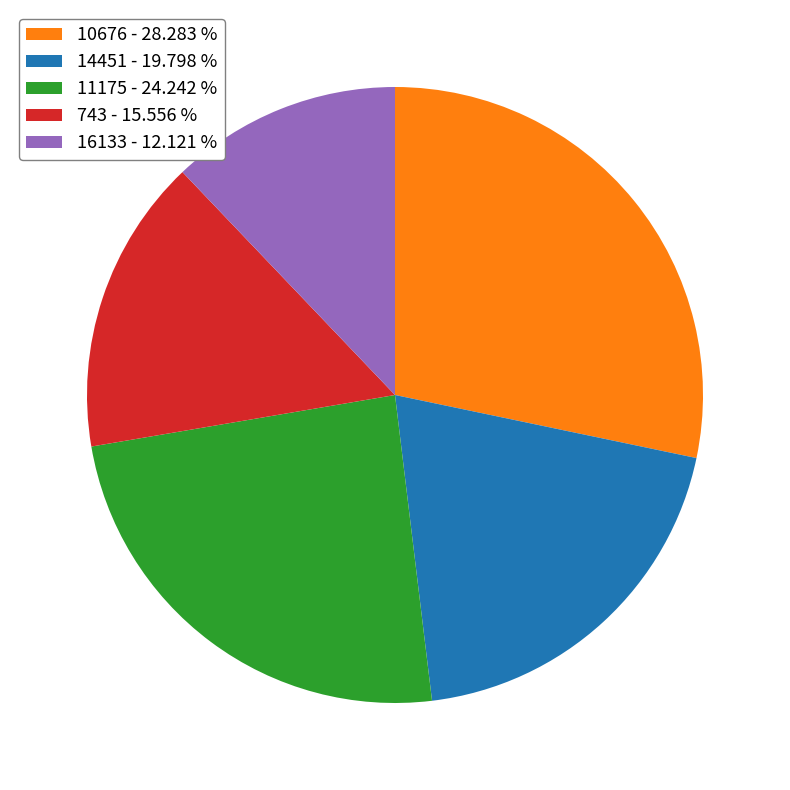

Does 16133 account for over 50% of the chart?

No